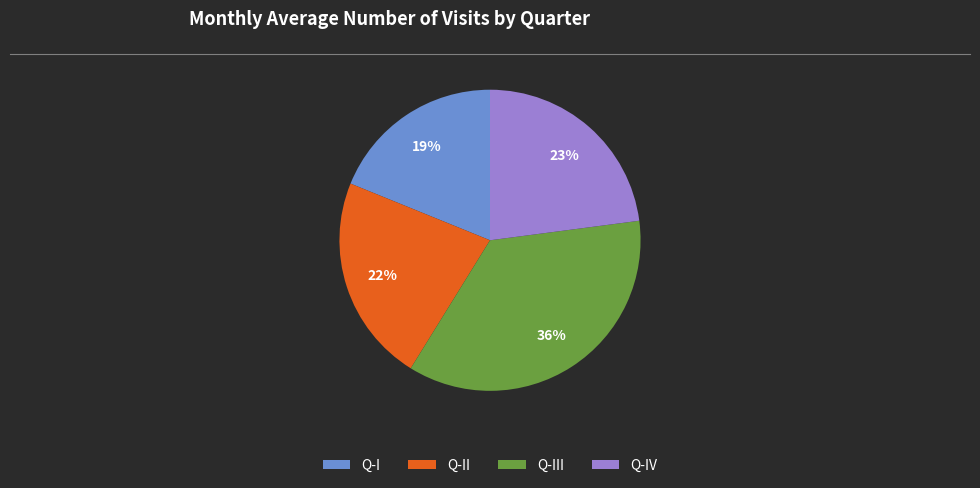

Does any single category account for the majority?

No